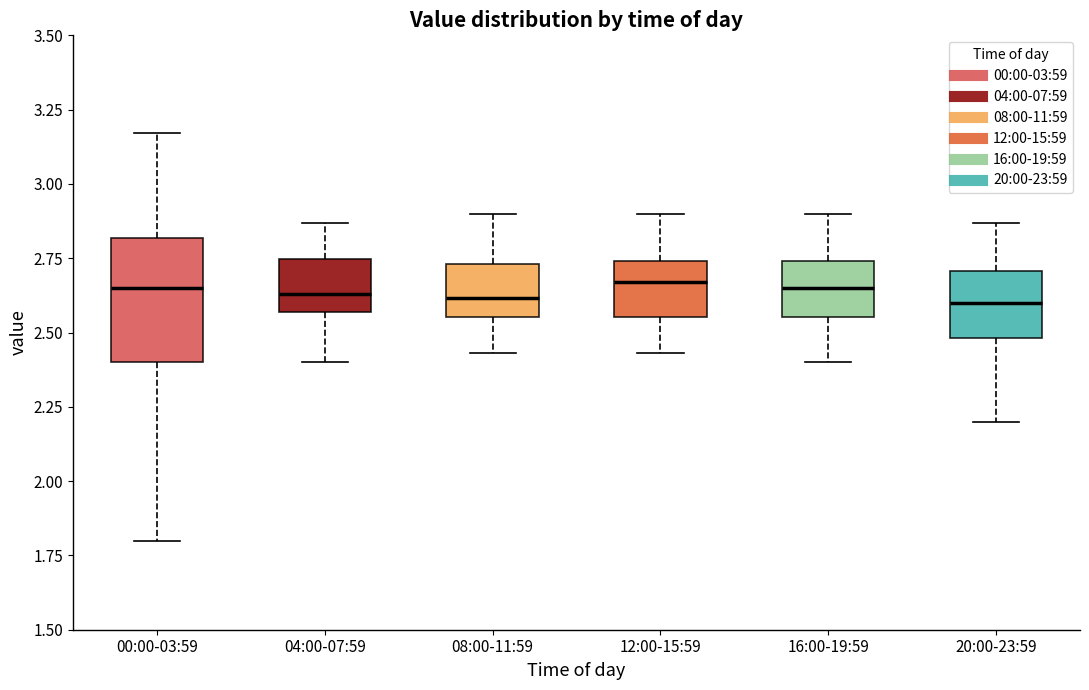

Reading left to right, read every box against the y-axis: the position of its median line, the range the box covers, and the ends of its whiskers. The values are not printed on the chart, so give them approximately, as read against the axis.

00:00-03:59: median 2.65, box 2.40 to 2.80, whiskers 1.80 to 3.15
04:00-07:59: median 2.65, box 2.55 to 2.75, whiskers 2.40 to 2.85
08:00-11:59: median 2.60, box 2.55 to 2.75, whiskers 2.45 to 2.90
12:00-15:59: median 2.65, box 2.55 to 2.75, whiskers 2.45 to 2.90
16:00-19:59: median 2.65, box 2.55 to 2.75, whiskers 2.40 to 2.90
20:00-23:59: median 2.60, box 2.50 to 2.70, whiskers 2.20 to 2.85